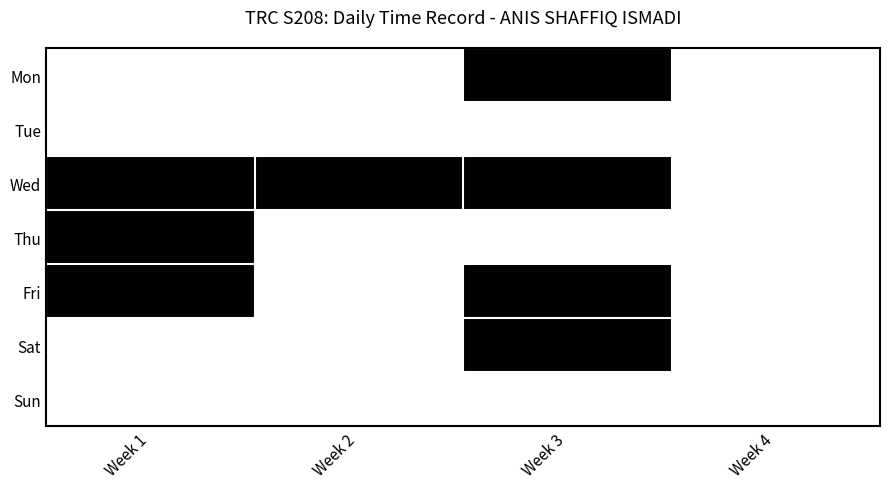

What is the spread (max minus min) of values at Week 3?

1